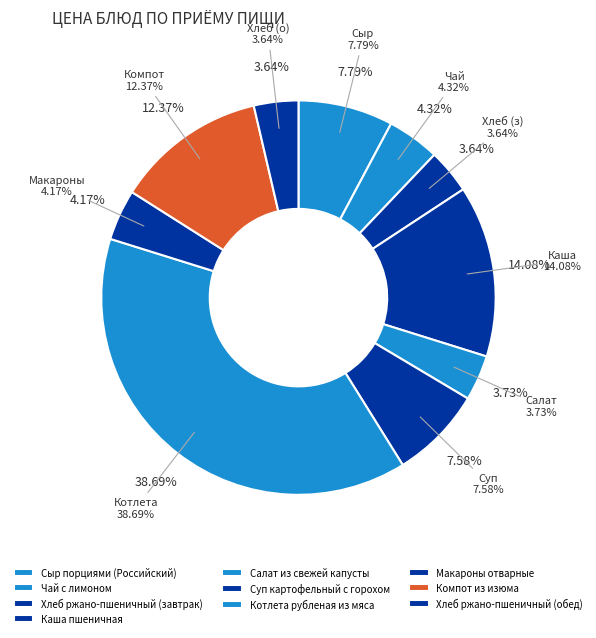

Count the number of slices in the pie.

10